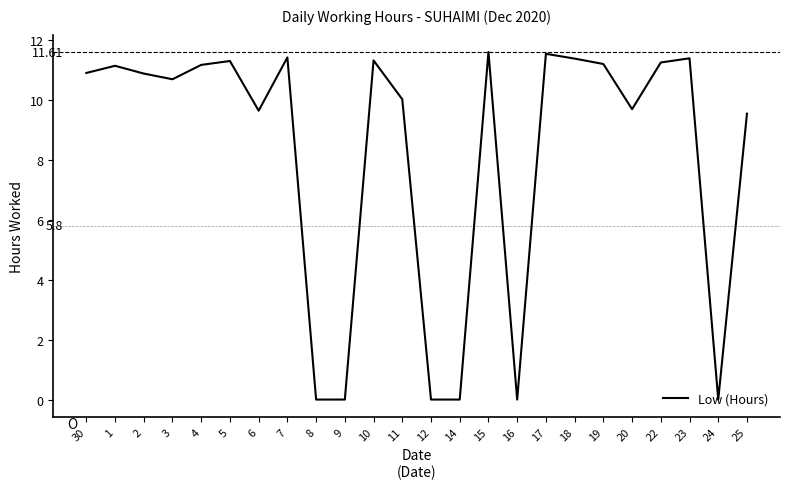

What is the difference between the maximum and minimum values?

11.6